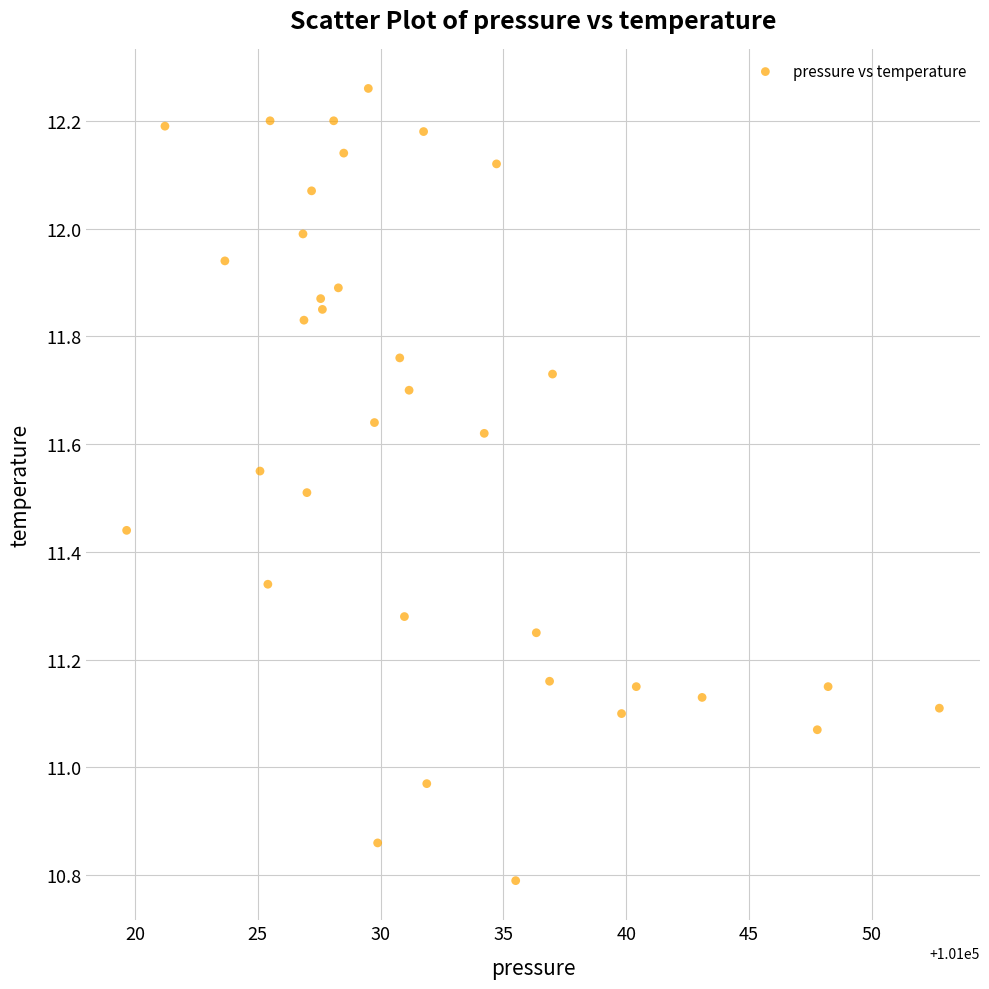

What is the range of X values (max minus min)?

33.1